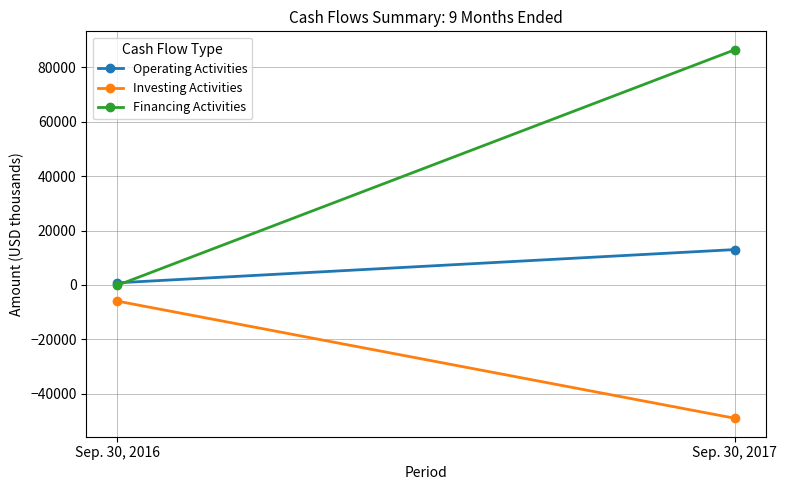

Which series has the widest spread of values?

Financing Activities